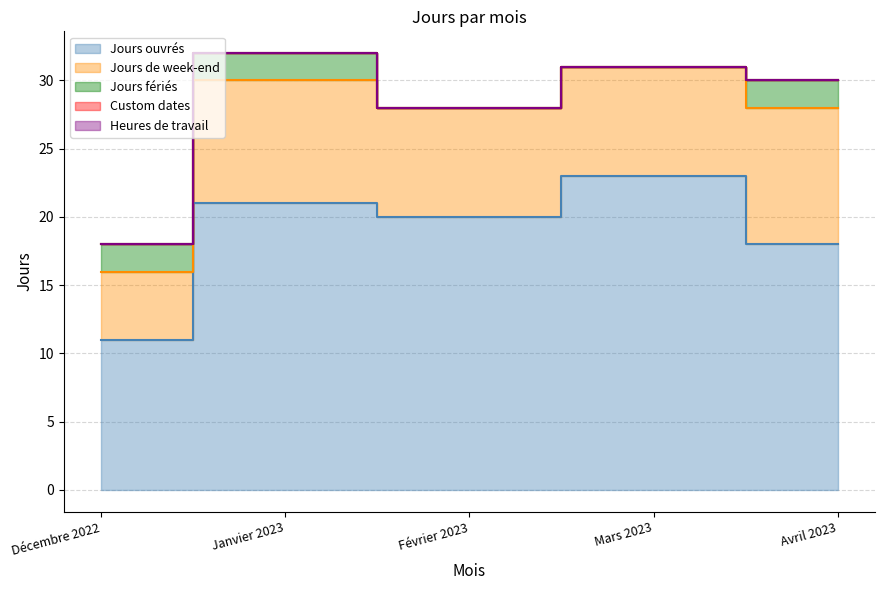

True or false: Heures de travail and Custom dates intersect in this chart.

False